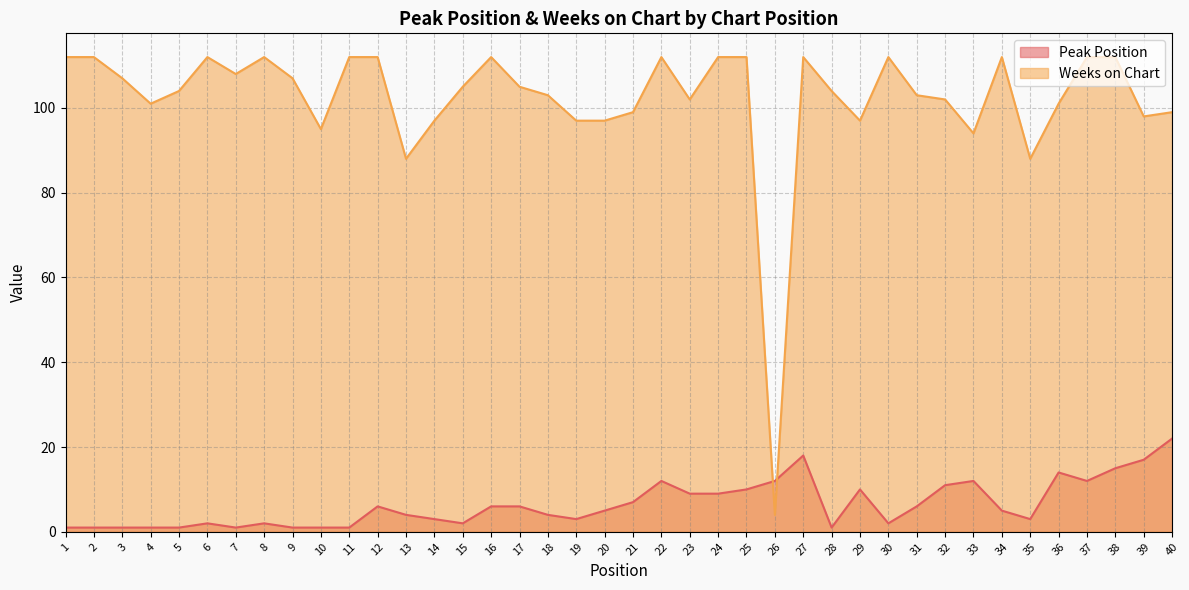

Rank the categories by Peak Position value from highest to lowest.

40, 27, 39, 38, 36, 22, 26, 33, 37, 32, 25, 29, 23, 24, 21, 12, 16, 17, 31, 20, 34, 13, 18, 14, 19, 35, 6, 8, 15, 30, 1, 2, 3, 4, 5, 7, 9, 10, 11, 28